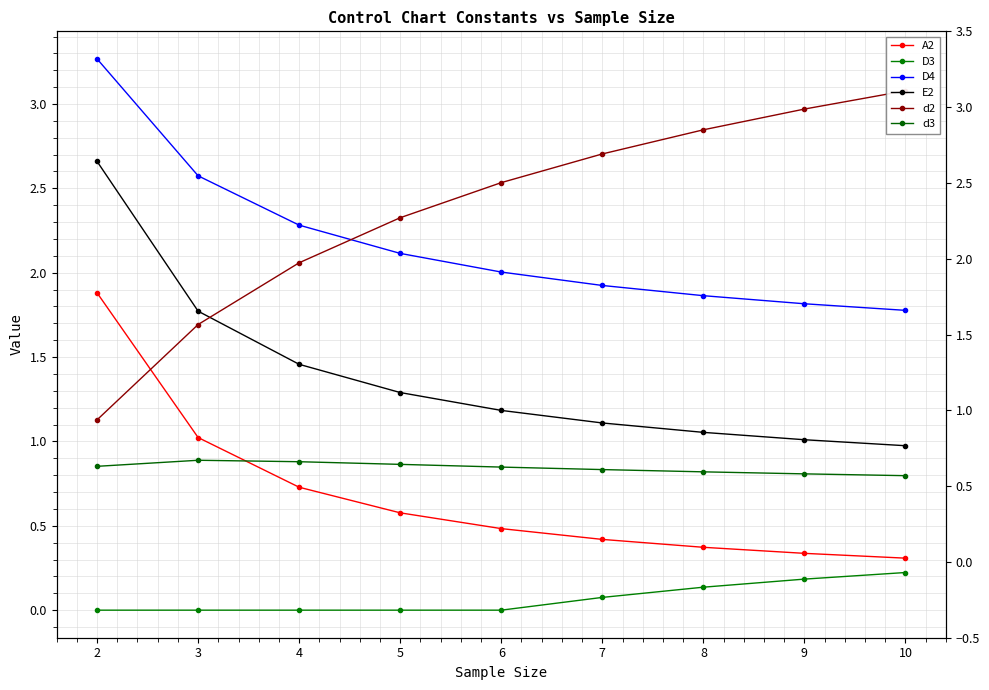

At which label does A2 reach its minimum?

10